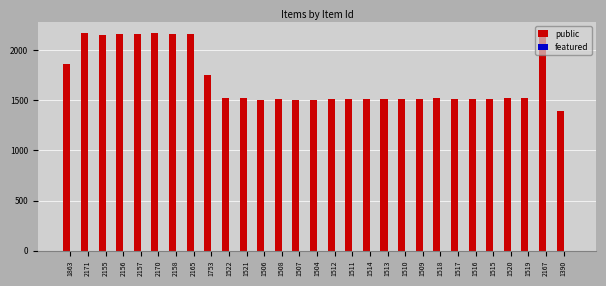

At which label is the value closest to 1780?

1753